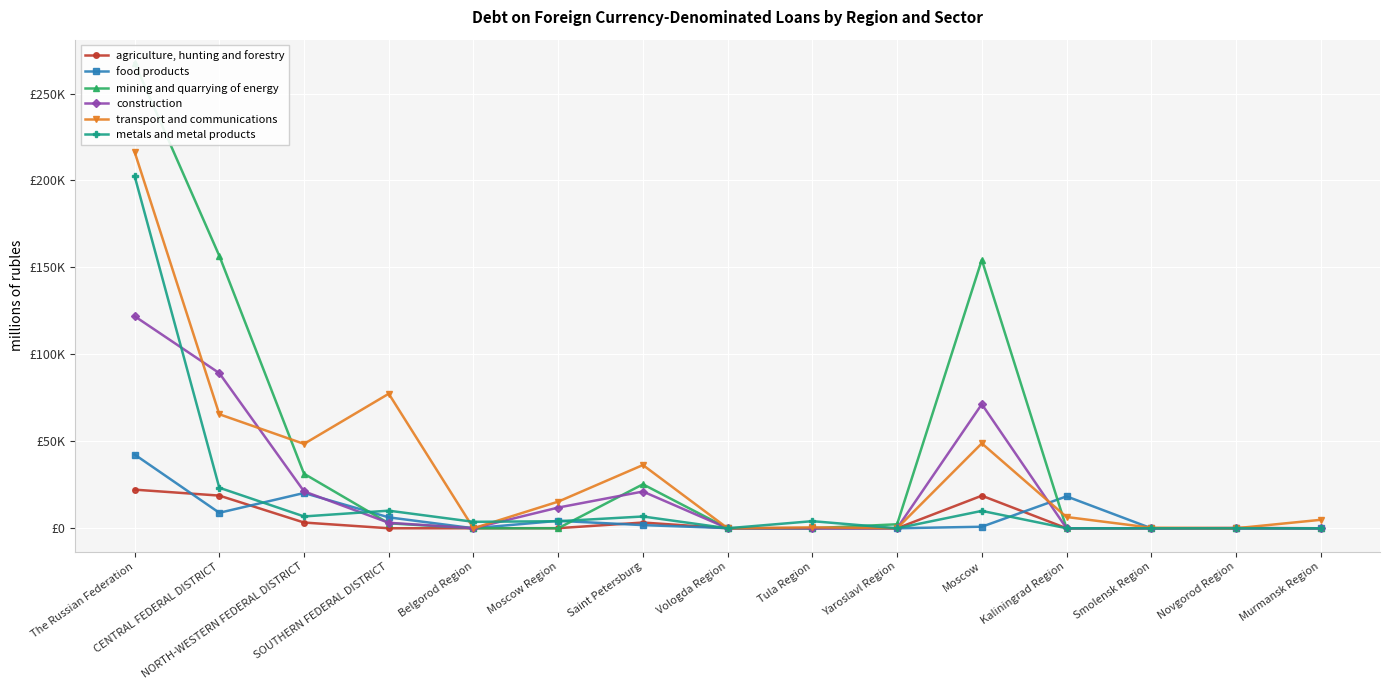

True or false: construction and food products cross at least once.

True